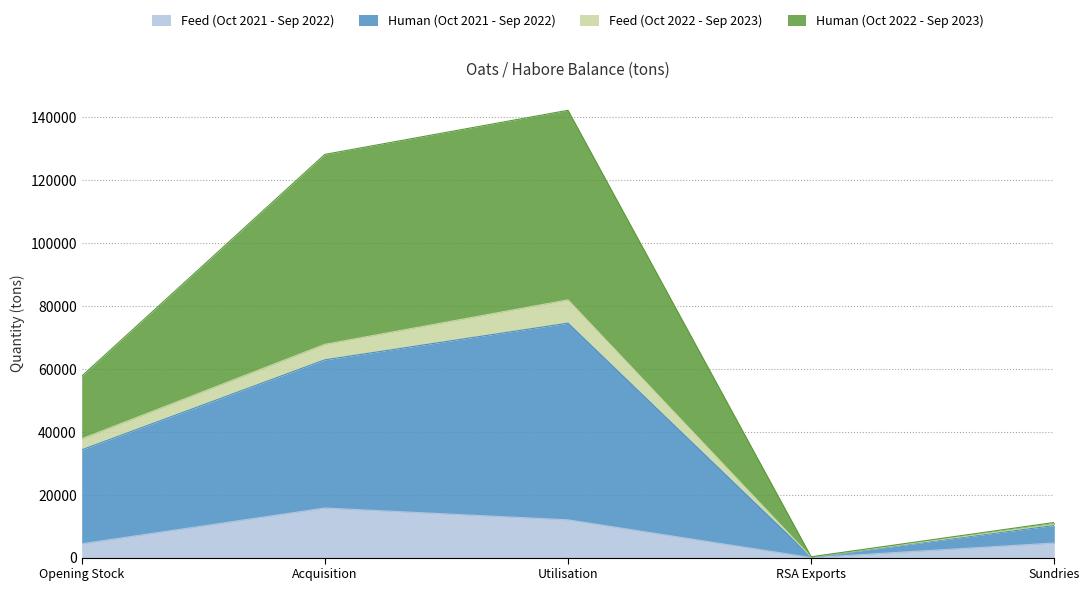

What is the difference between the second highest and minimum values in the Feed (Oct 2021 - Sep 2022) series?

12000